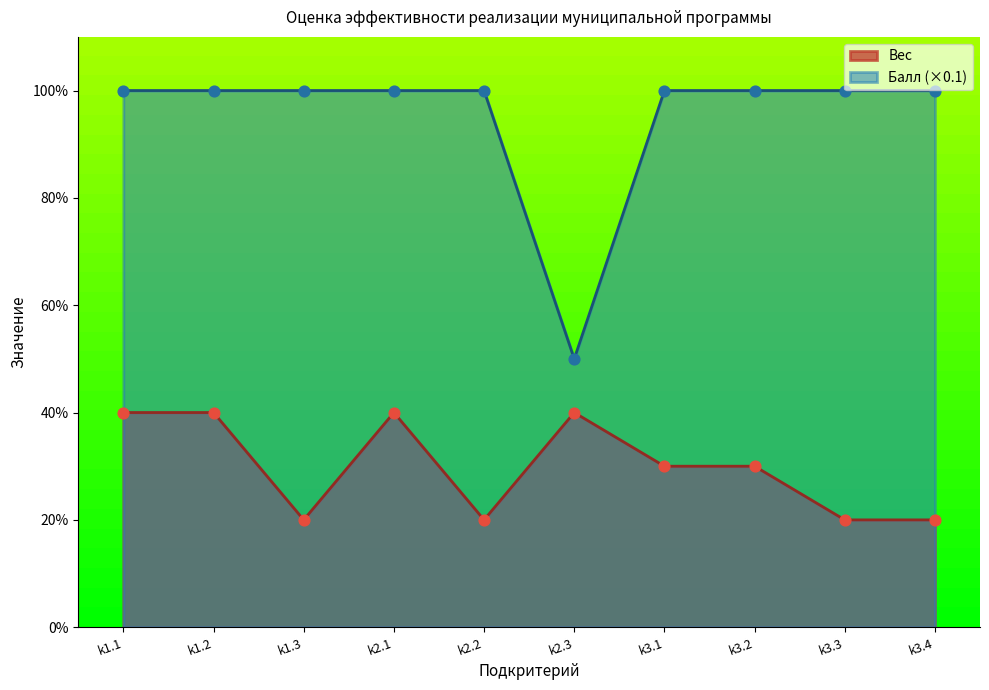

Which series contains the highest Y value?

Балл